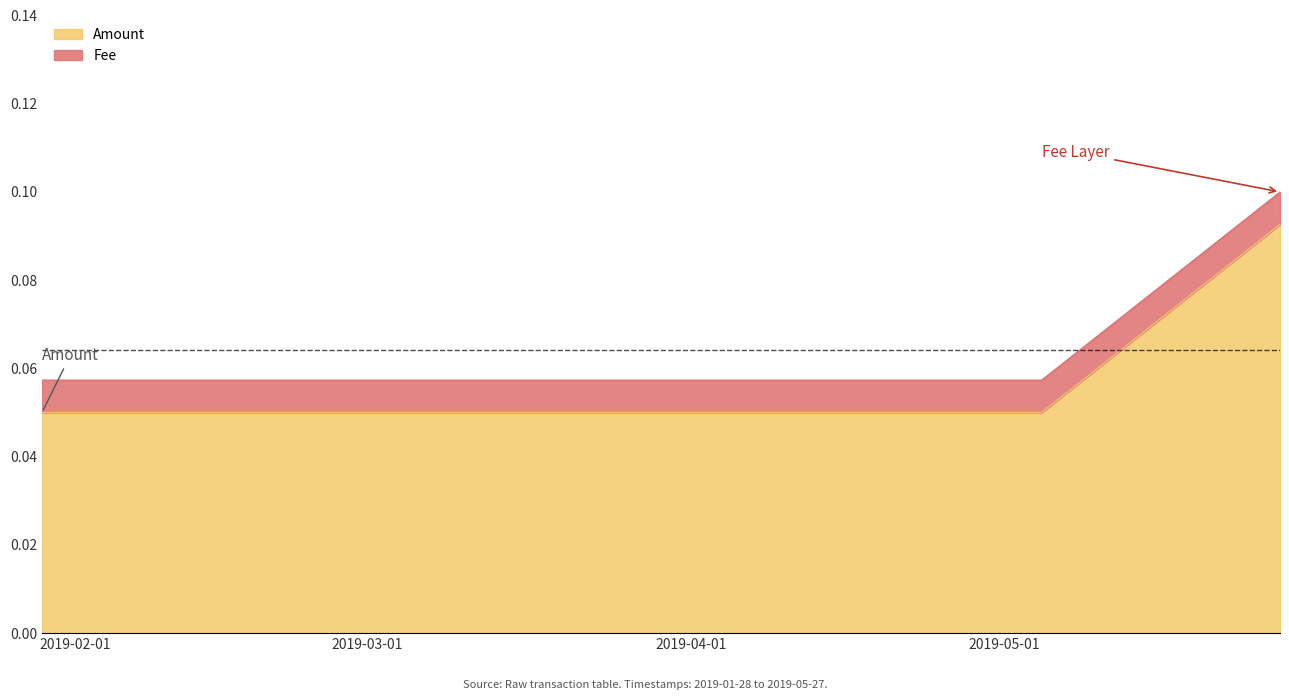

List the labels in order of value, smallest first.

2019-01-28 19:46:16, 2019-05-04 13:31:01, 2019-05-27 09:39:14